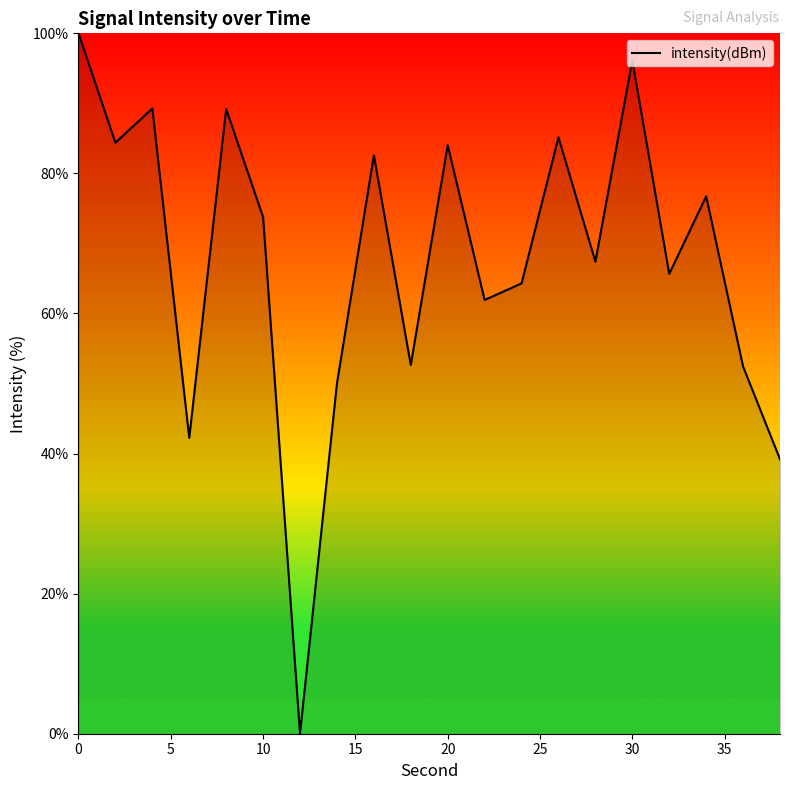

How many lines are shown in the chart?

1